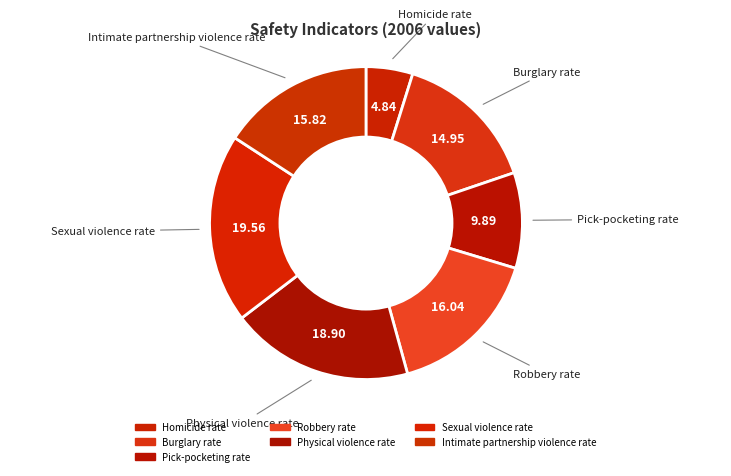

True or false: Intimate partnership violence rate accounts for 16% of the total.

True